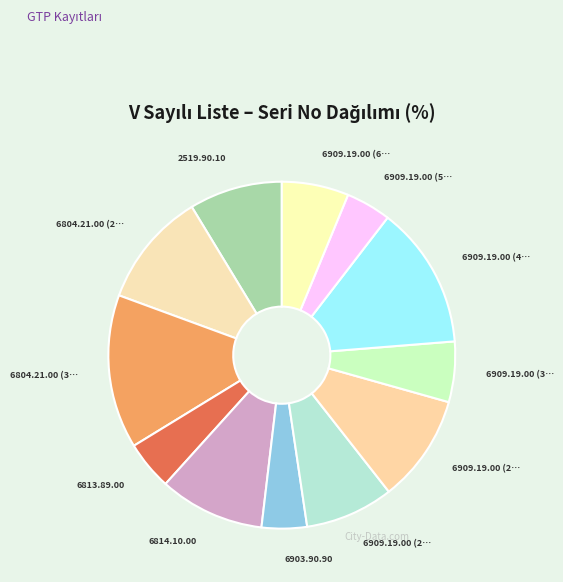

To the nearest percent, what is the average slice percentage?

8%